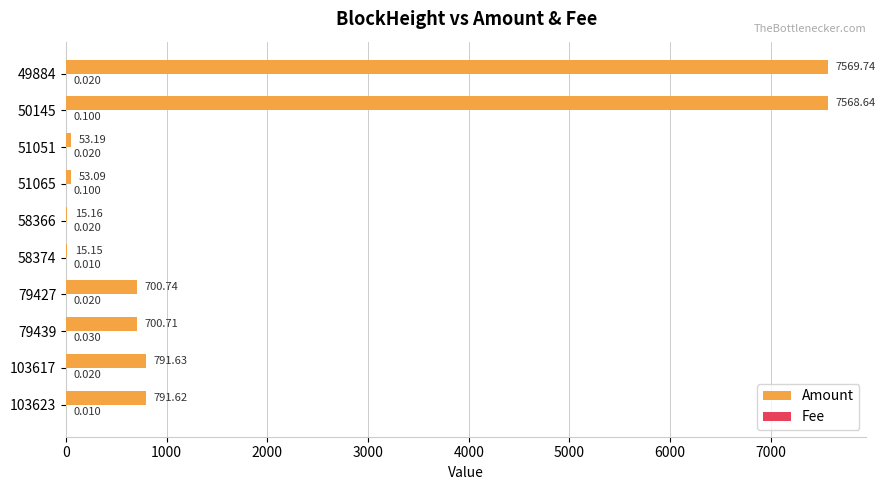

Which series has the largest total across all categories?

Amount